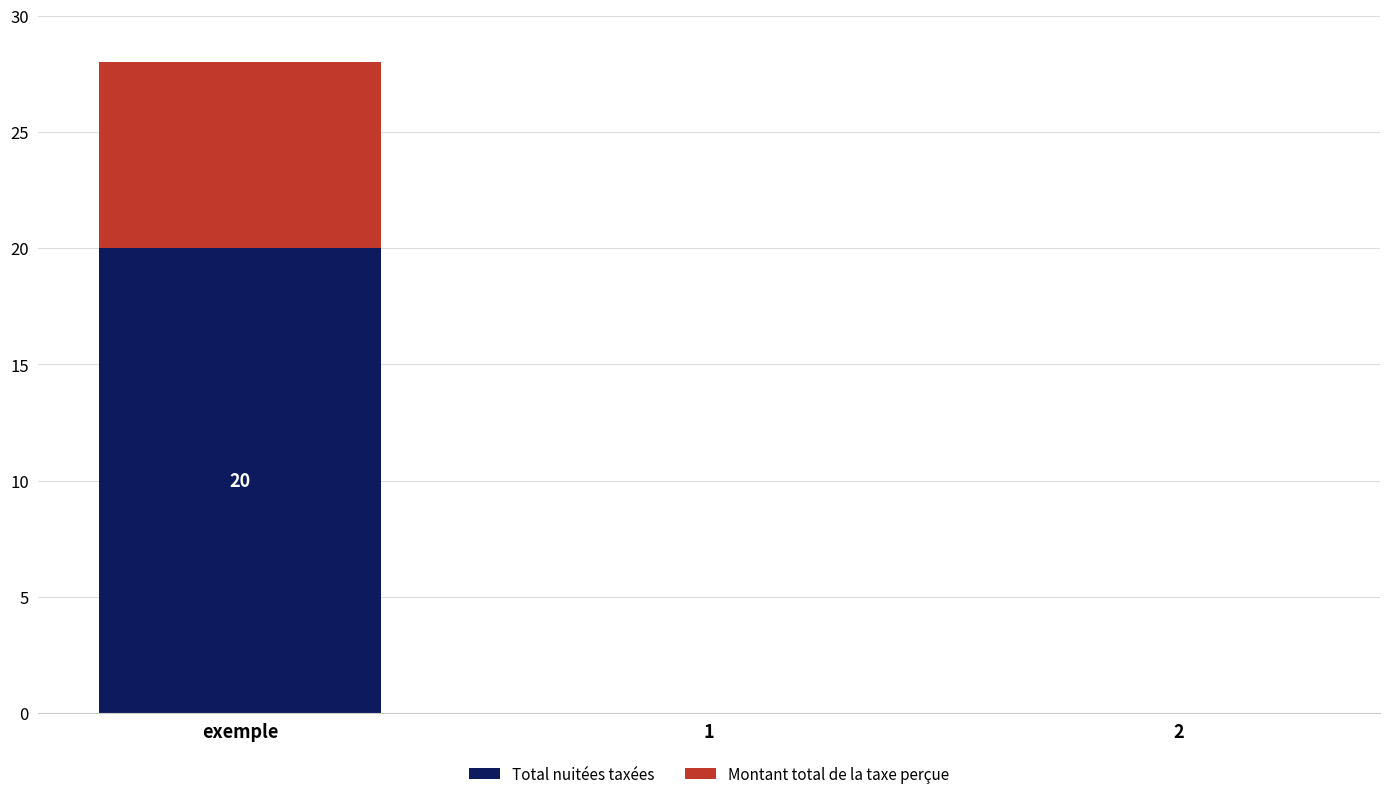

At which category is the sum across all series the highest?

exemple